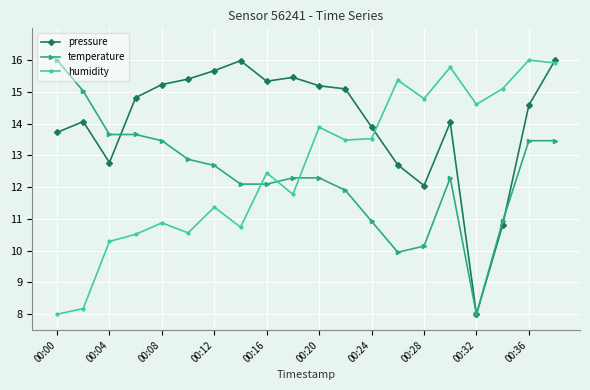

What are all the series names shown in the legend?

pressure, temperature, humidity